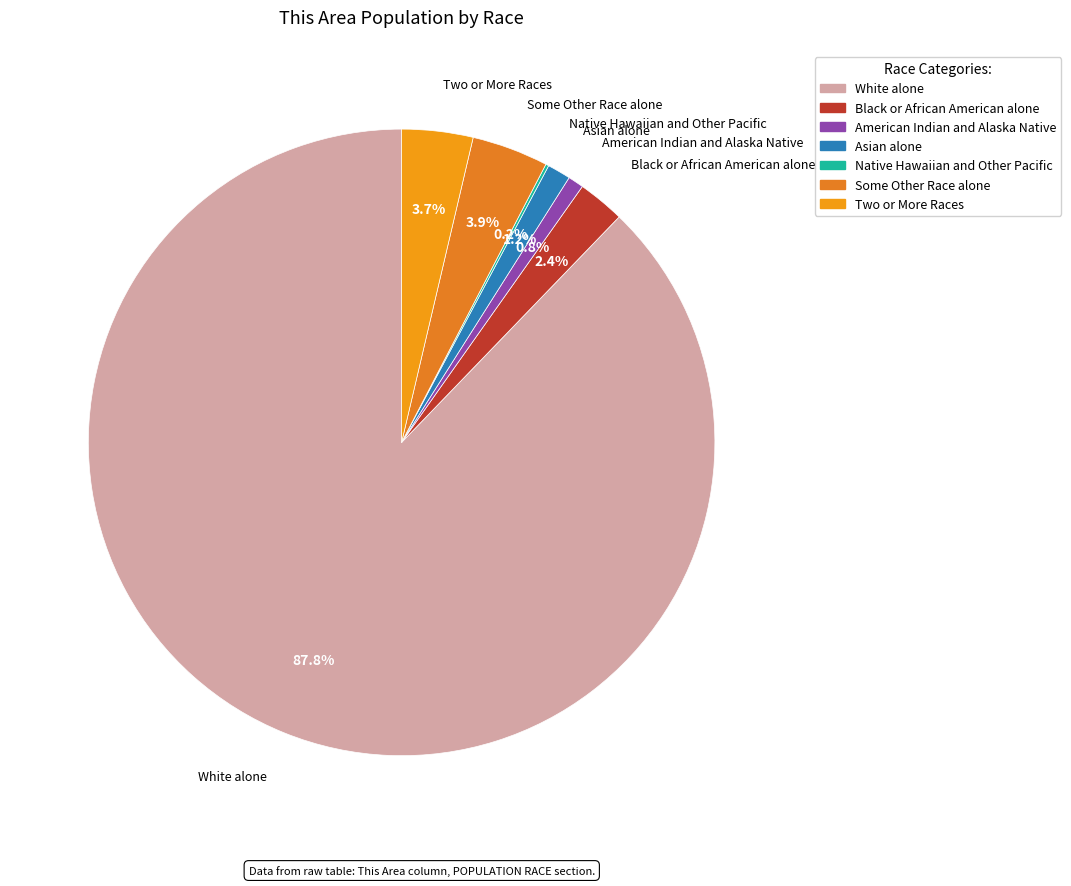

To the nearest percent, what is the difference between the largest and smallest slice percentages?

88%